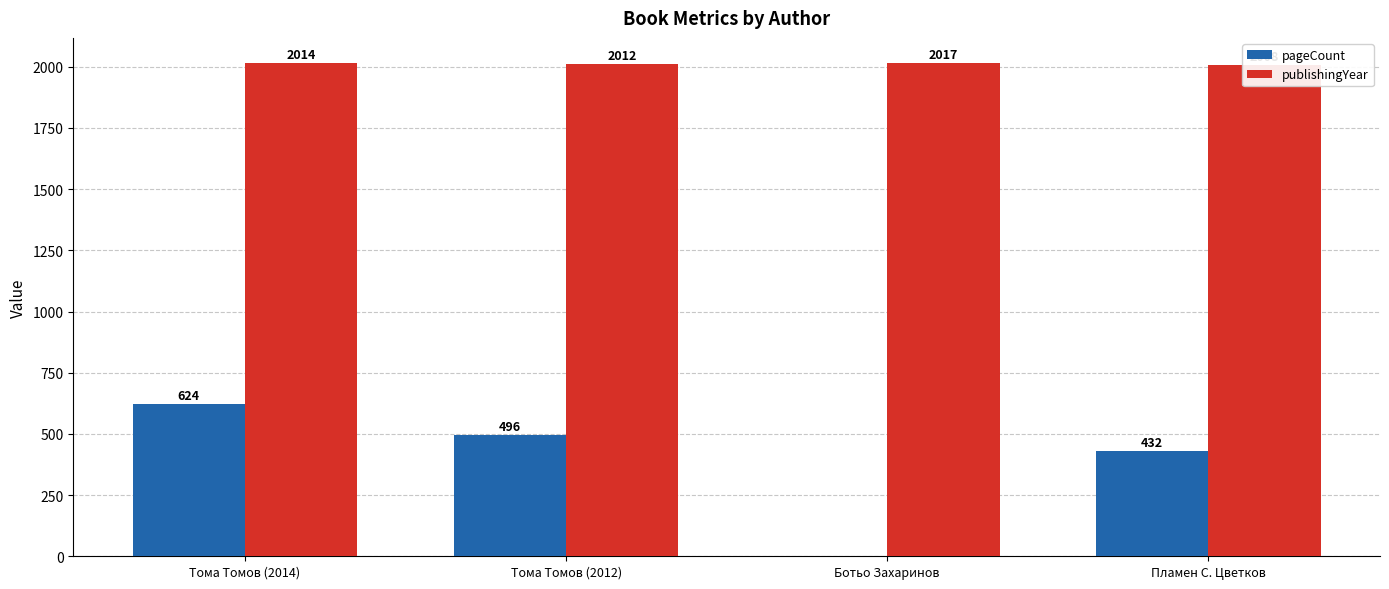

Reading left to right, list all the values displayed in this chart.

pageCount: Тома Томов (2014)=624	Тома Томов (2012)=496	Ботьо Захаринов=0	Пламен С. Цветков=432
publishingYear: Тома Томов (2014)=2014	Тома Томов (2012)=2012	Ботьо Захаринов=2017	Пламен С. Цветков=2008